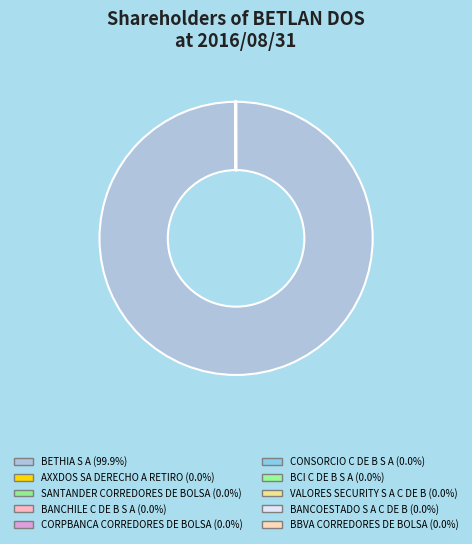

What percentage is the BETHIA S A slice, to the nearest percent?

100%